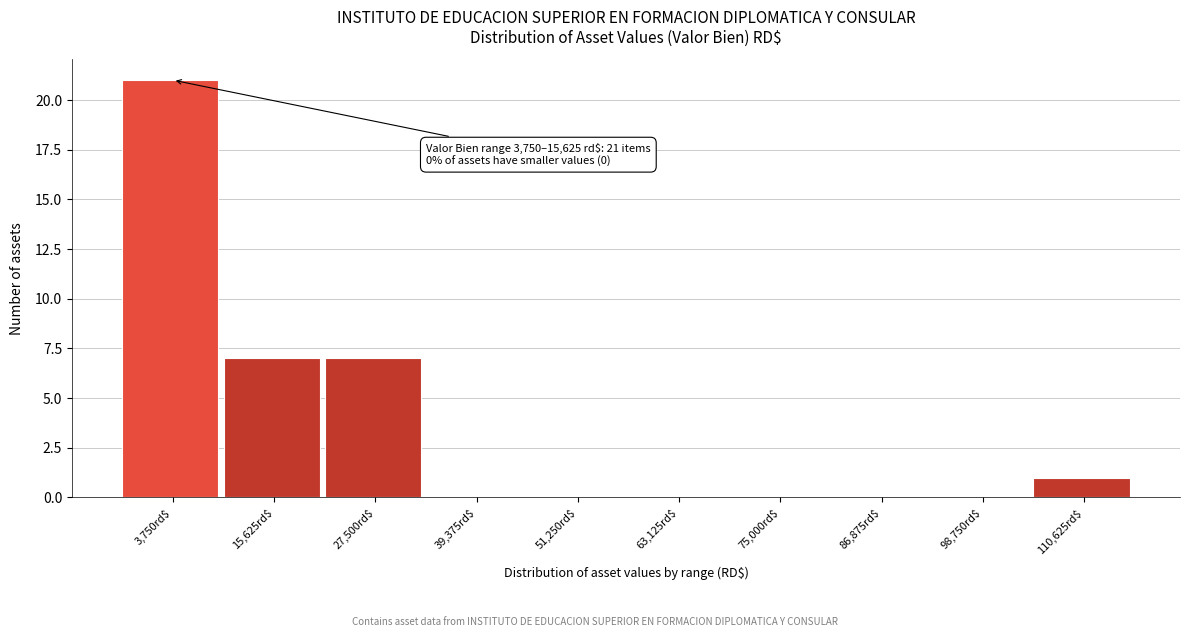

Which label corresponds to the largest value in the chart?

3,750rd$